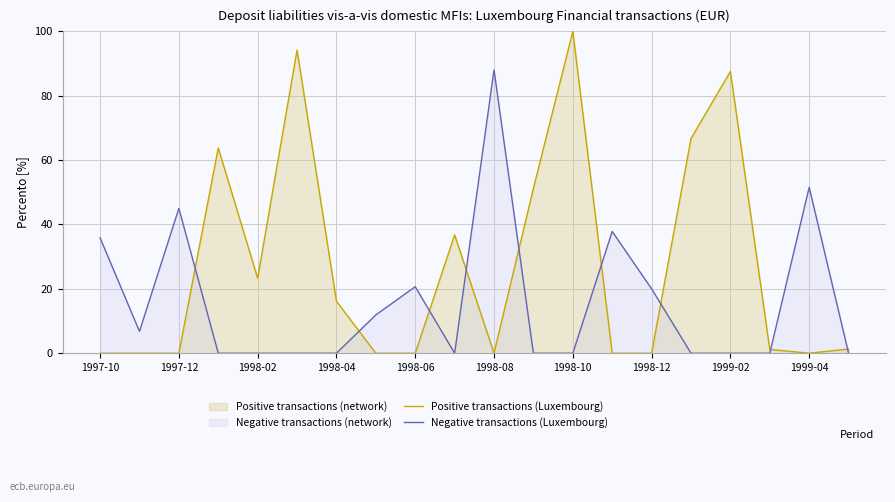

How many interior local peaks does the Negative transactions (Luxembourg) series have?

5